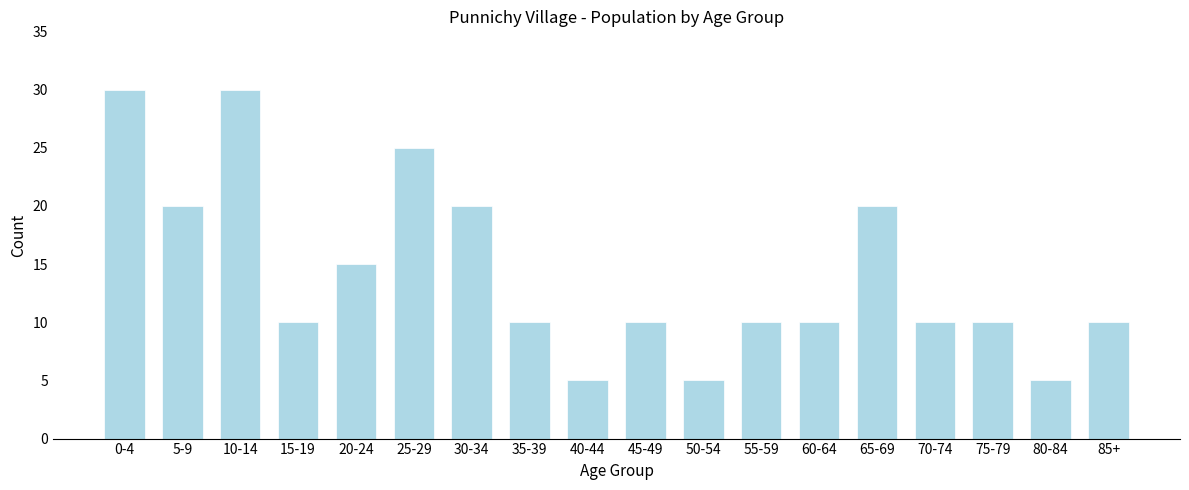

Reading left to right, transcribe all the data shown in this chart.

0-4=30	5-9=20	10-14=30	15-19=10	20-24=15	25-29=25	30-34=20	35-39=10	40-44=5	45-49=10	50-54=5	55-59=10	60-64=10	65-69=20	70-74=10	75-79=10	80-84=5	85+=10